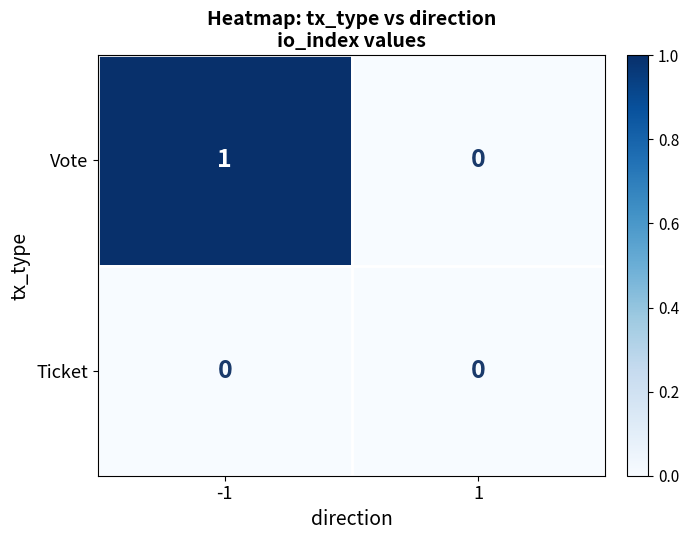

Reading left to right, transcribe all the data shown in this chart.

Vote: -1=1	1=0
Ticket: -1=0	1=0